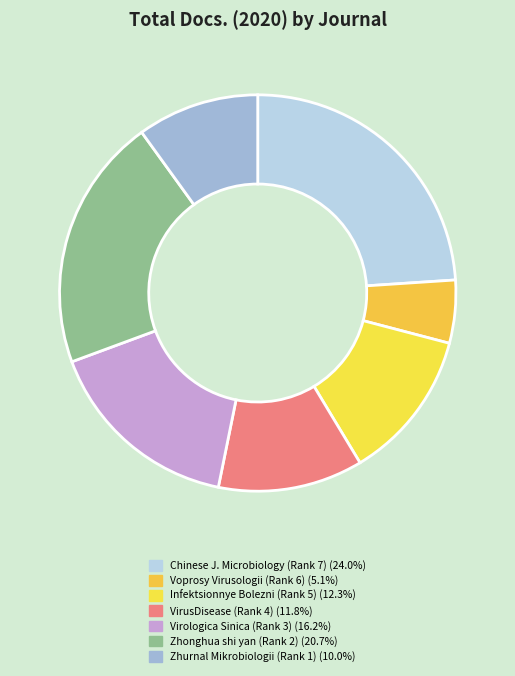

Count the number of slices in the pie.

7